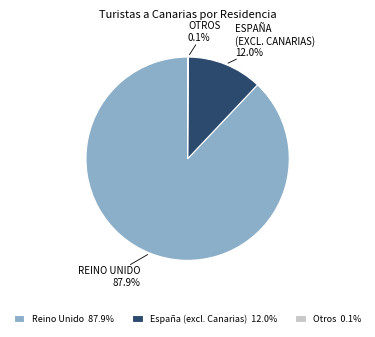

Which slice is the largest?

Reino Unido 87.9%